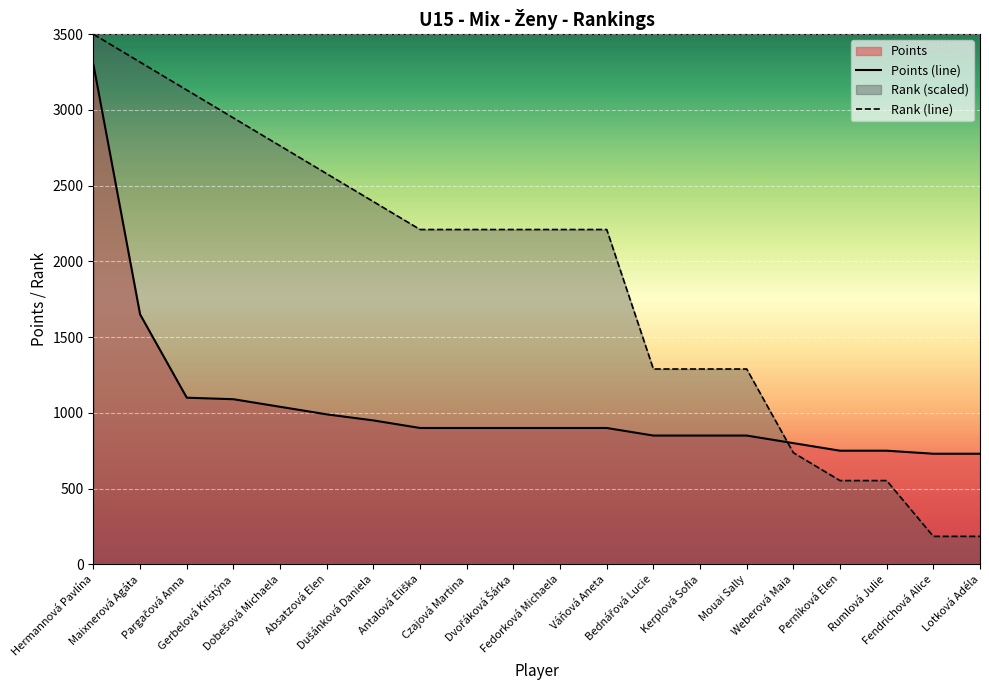

Which series has the largest total across all categories?

Rank (line)